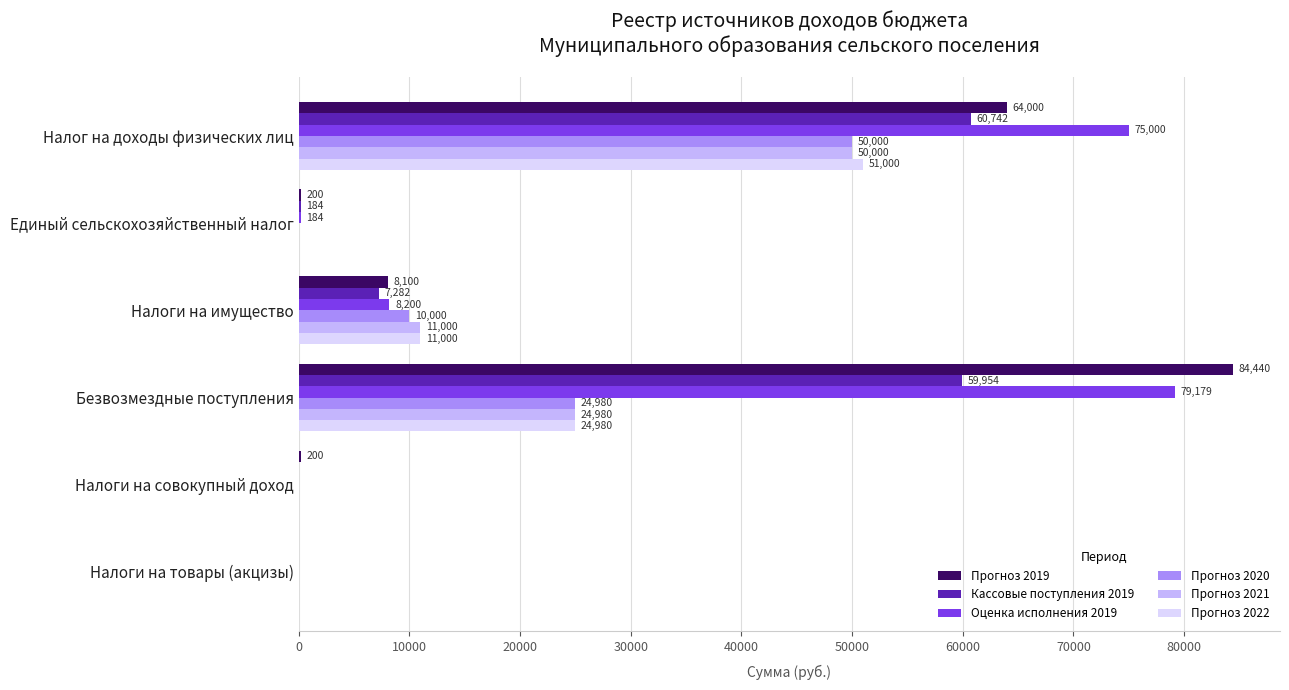

What is the sum of the Прогноз 2019 values at Налоги на товары (акцизы) and Налоги на совокупный доход?

200.0